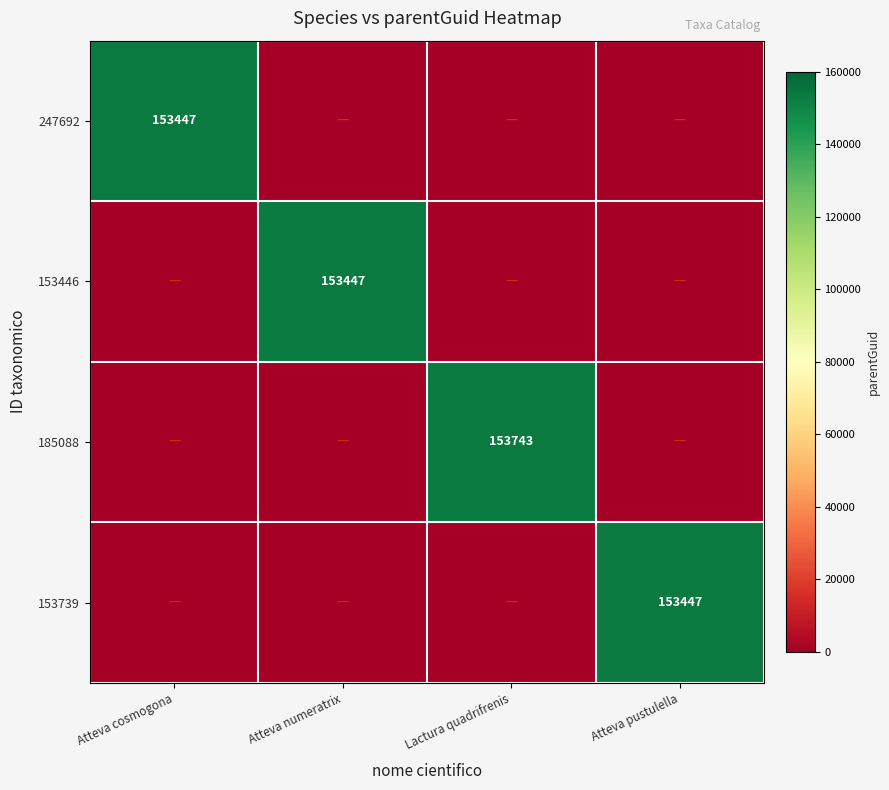

True or false: 247692 has a value of 153447 at Atteva cosmogona.

True